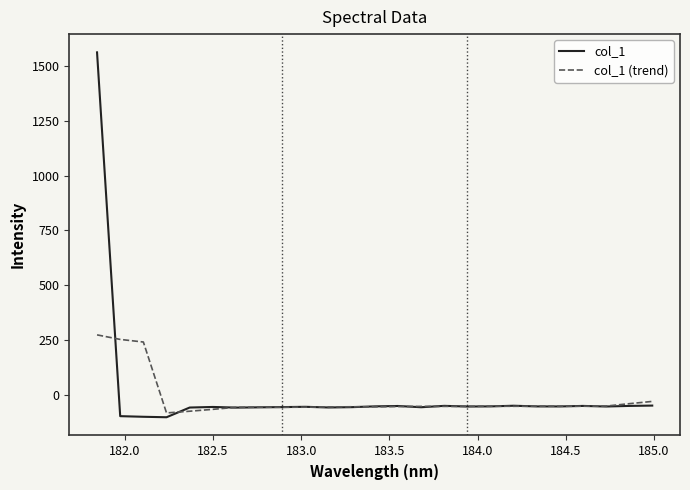

Which series has the largest range (max minus min)?

col_1